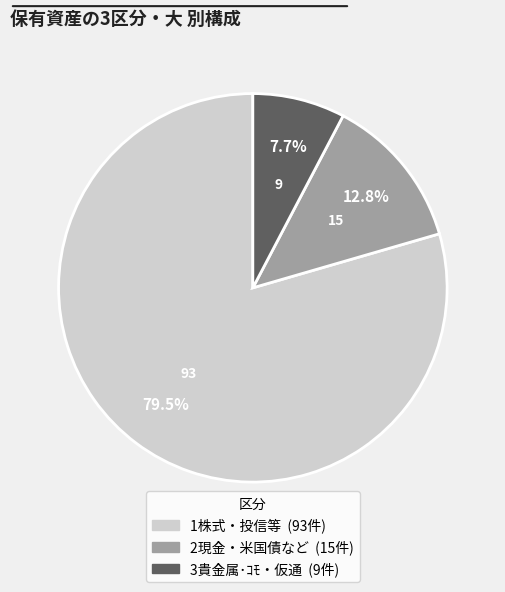

Approximately how many times larger is the value at 1株式・投信等 compared to 2現金・米国債など?

6.2